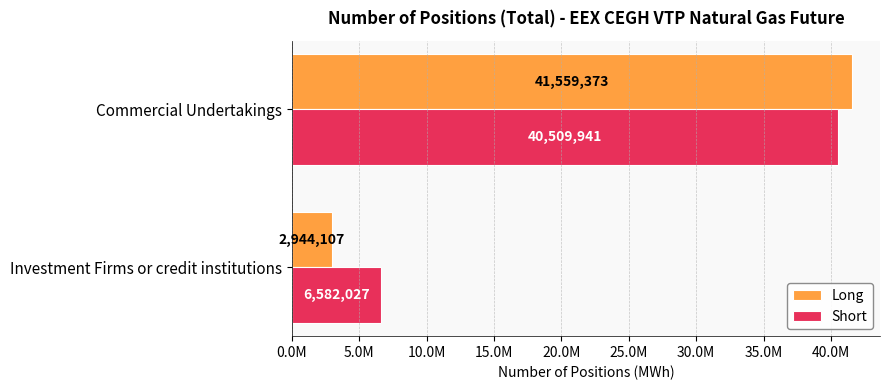

What is the difference between the maximum and minimum values in the Long series?

38615266